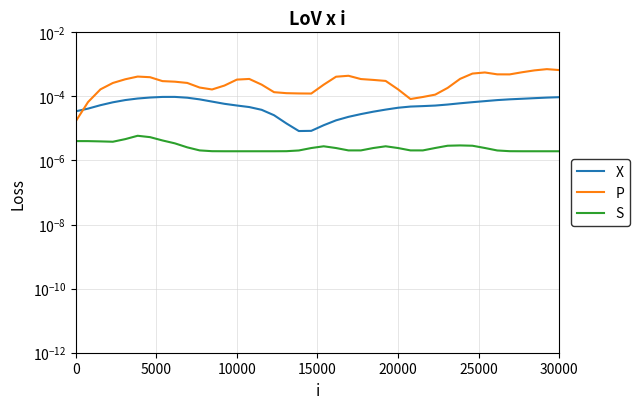

Is it true that X equals 0.0 at 30?

False